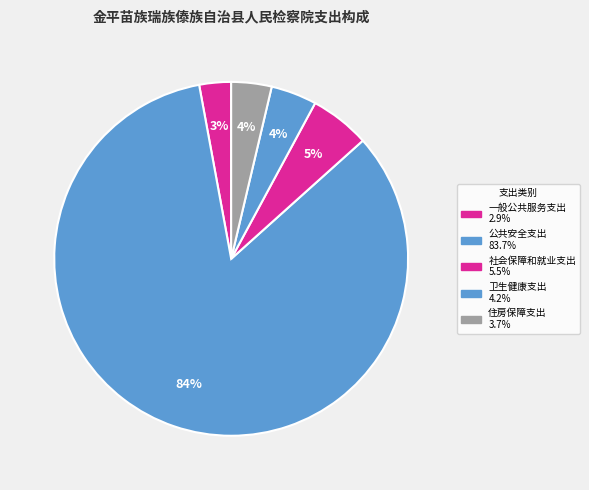

Count the number of slices in the pie.

5